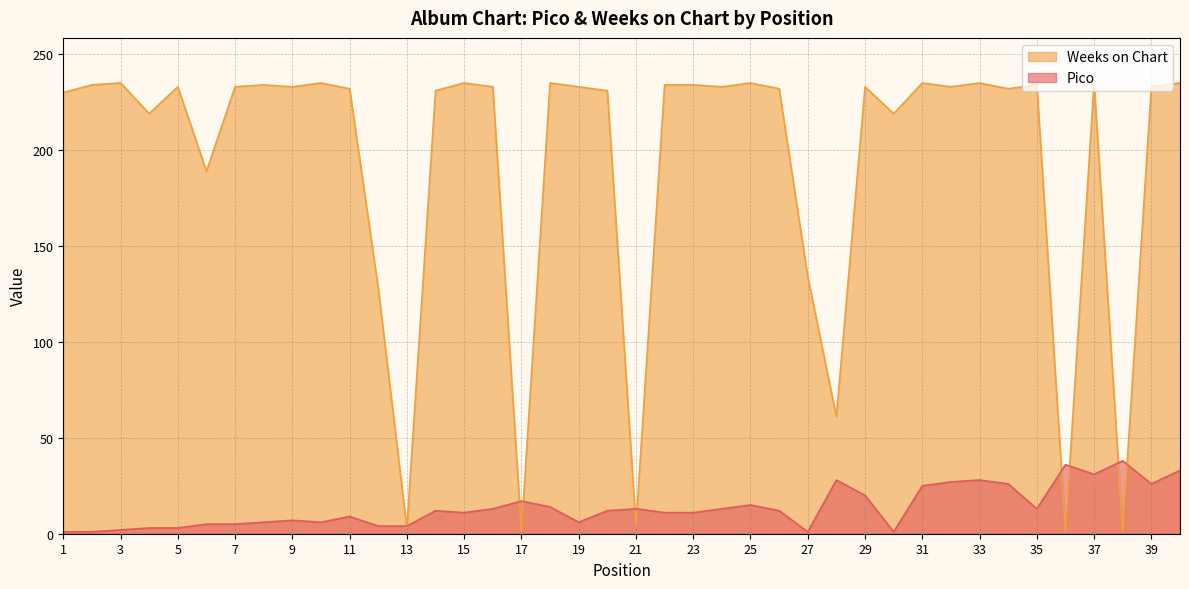

How many times do Weeks on Chart and Pico cross each other?

10